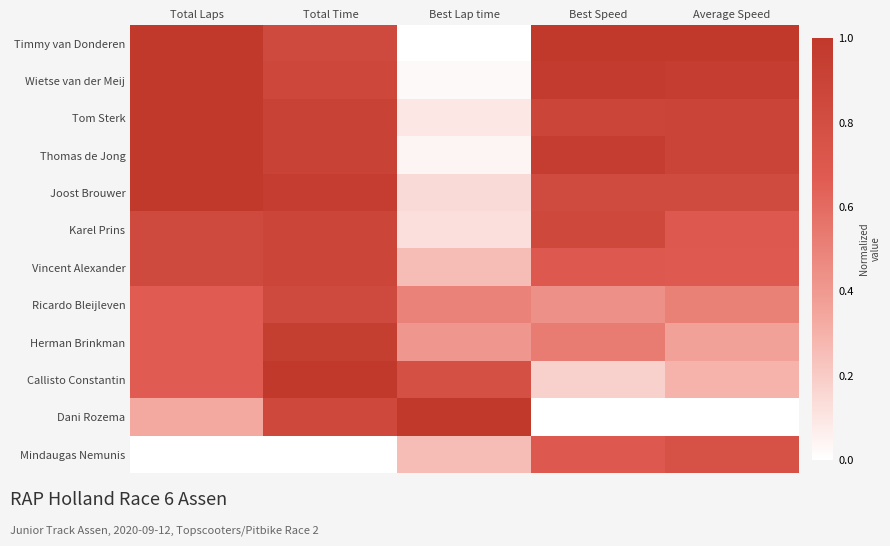

At Best Speed, list the series in order from smallest to largest.

Dani Rozema, Callisto Constantin, Ricardo Bleijleven, Herman Brinkman, Vincent Alexander, Mindaugas Nemunis, Joost Brouwer, Karel Prins, Tom Sterk, Thomas de Jong, Wietse van der Meij, Timmy van Donderen